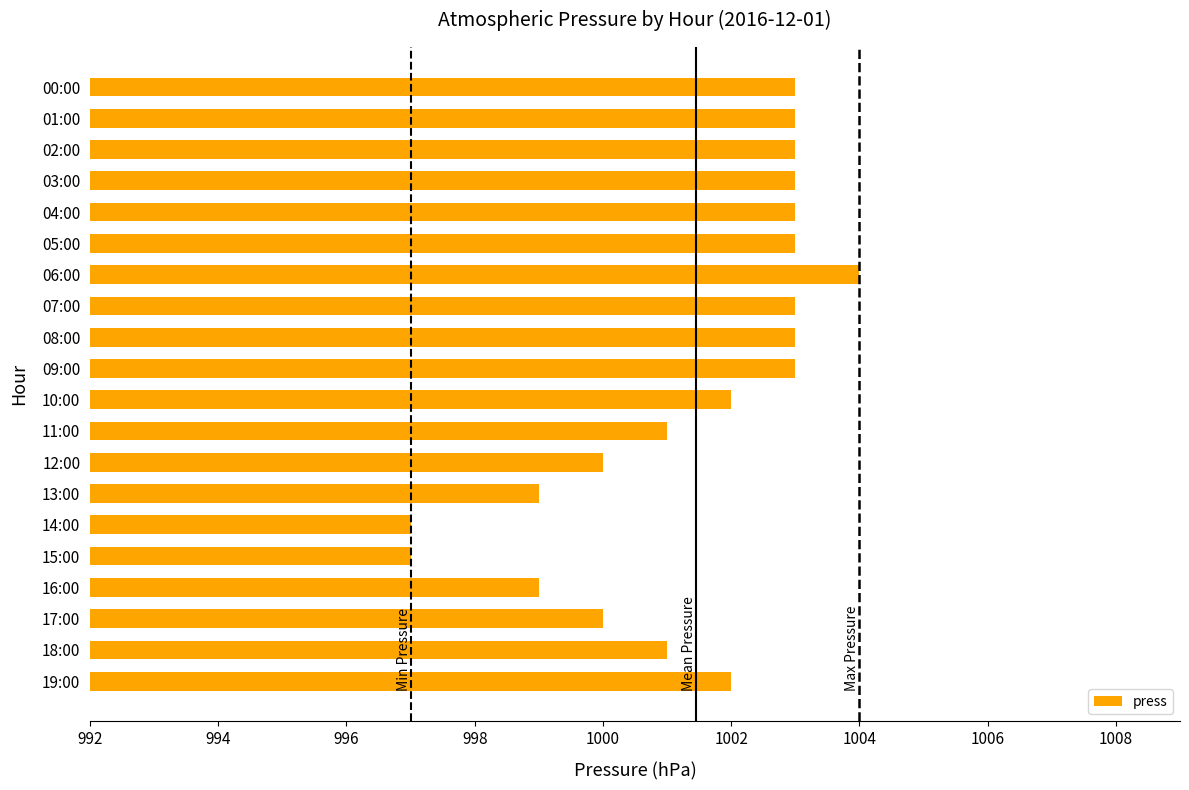

What is the difference between the maximum and minimum values?

7